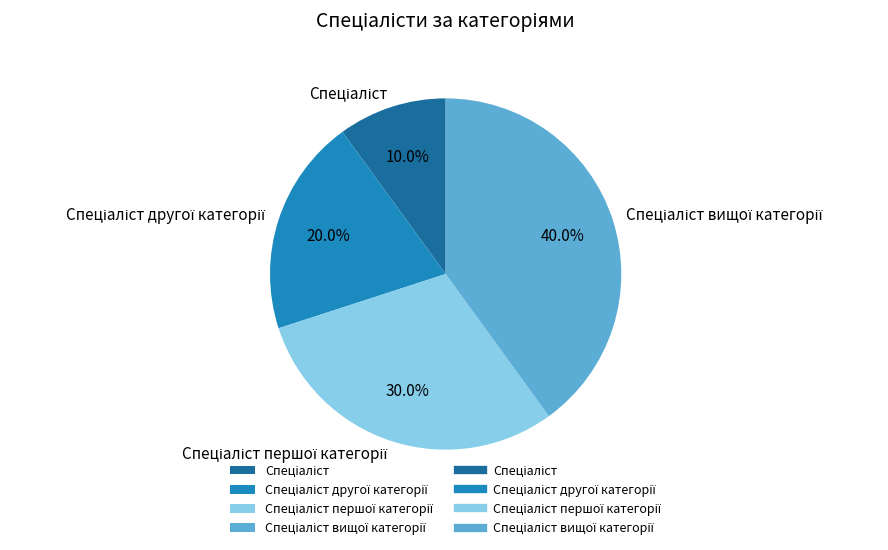

Is there a majority slice in this chart?

No